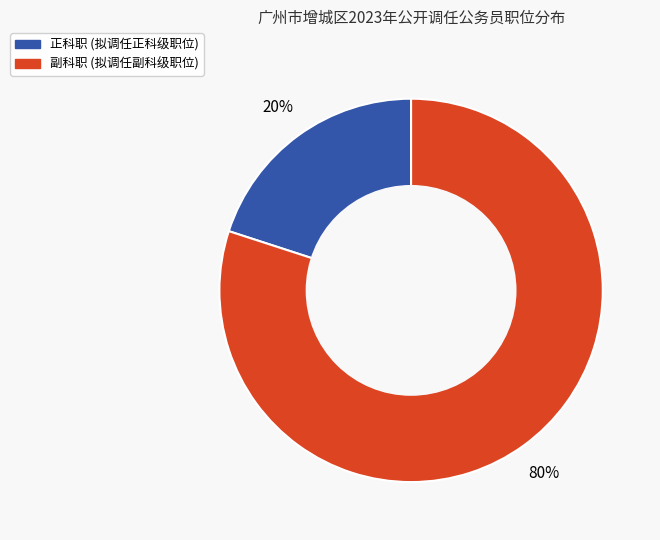

To the nearest percent, what is the difference between the largest and smallest slice percentages?

60%